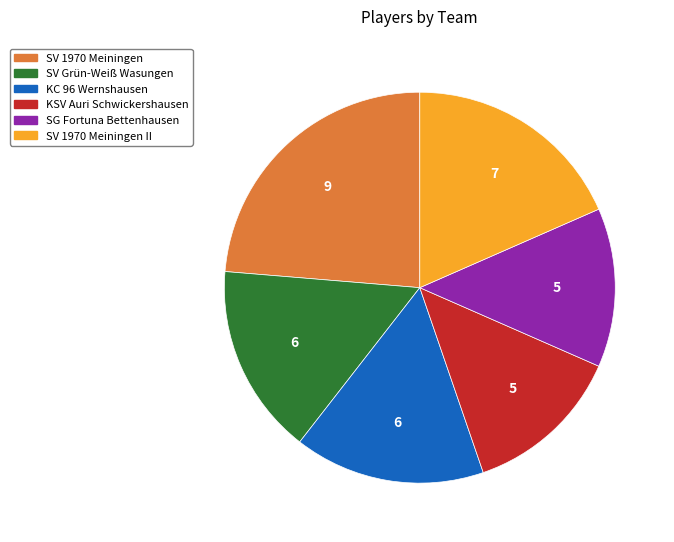

Is there any slice that represents more than half of the pie?

No